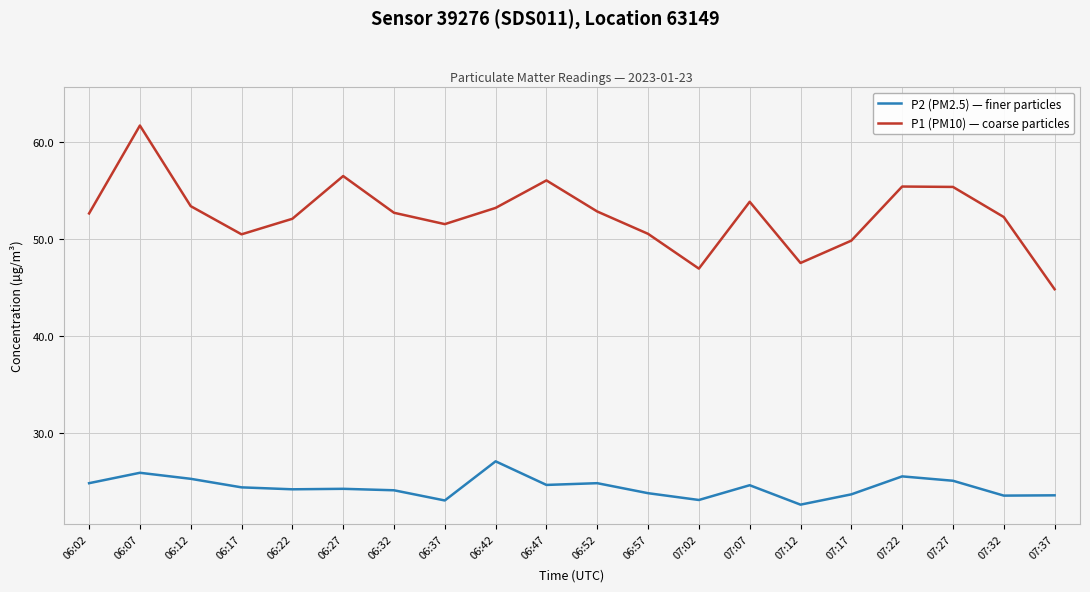

Where does the P1 (PM10) — coarse particles series first go above 52?

06:02